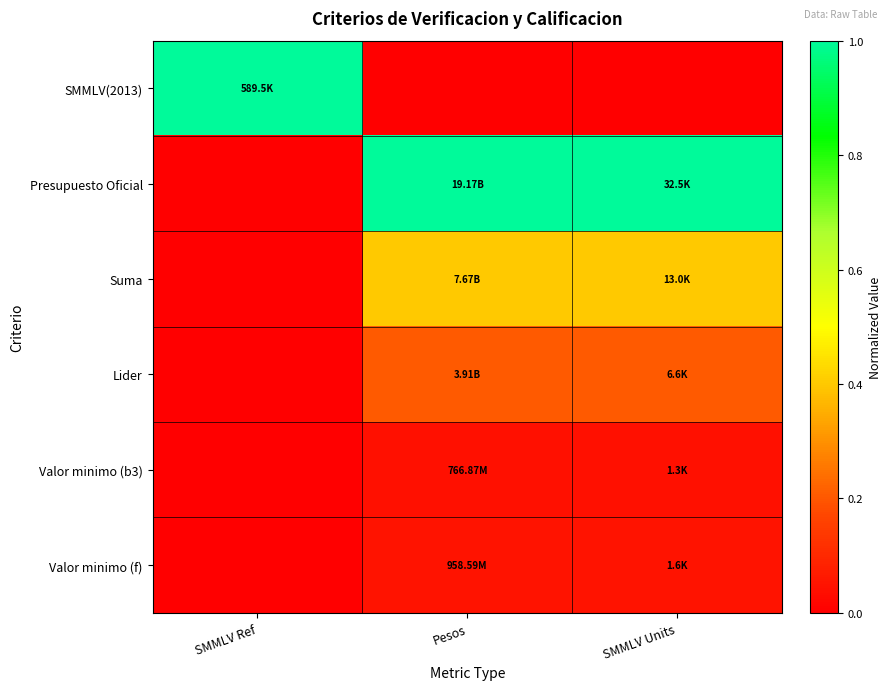

Count the number of categories in the chart.

3